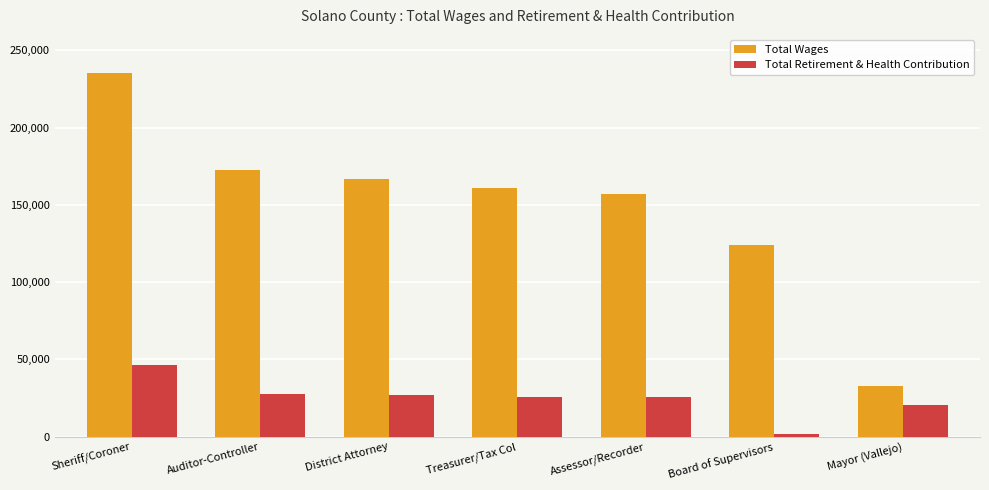

Which category has the lowest value across all series?

Board of Supervisors